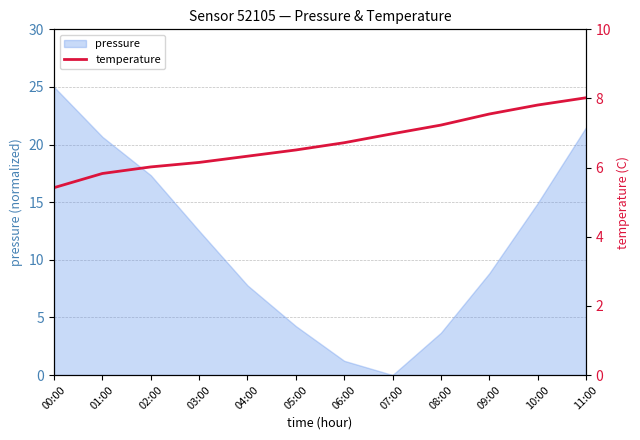

What is the highest value of the pressure series?

25.0